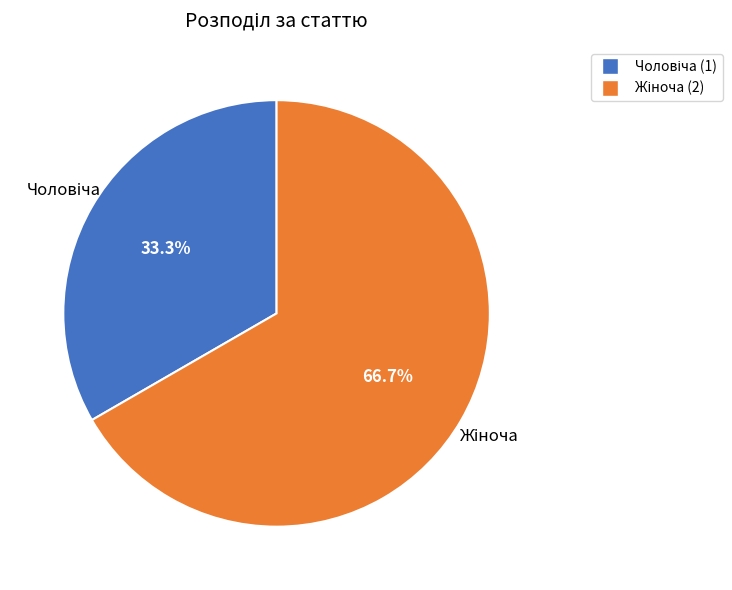

Count the number of slices in the pie.

2